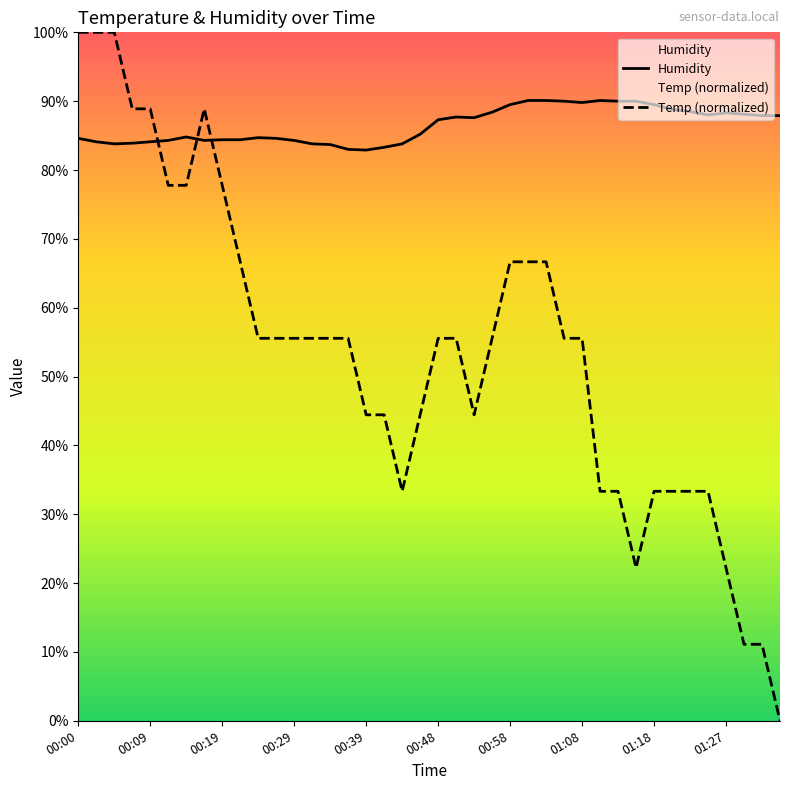

Reading right to left, list all the values displayed in this chart.

Humidity: 87.9	87.9	88.1	88.3	88.0	88.5	88.8	89.5	90.0	90.0	90.1	89.8	90.0	90.1	90.1	89.5	88.4	87.6	87.7	87.3	85.2	83.8	83.3	82.9	83.0	83.7	83.8	84.3	84.6	84.7	84.4	84.4	84.3	84.8	84.3	84.1	83.9	83.8	84.1	84.6
Temp: 0.0	11.1	11.1	22.2	33.3	33.3	33.3	33.3	22.2	33.3	33.3	55.6	55.6	66.7	66.7	66.7	55.6	44.4	55.6	55.6	44.4	33.3	44.4	44.4	55.6	55.6	55.6	55.6	55.6	55.6	66.7	77.8	88.9	77.8	77.8	88.9	88.9	100.0	100.0	100.0